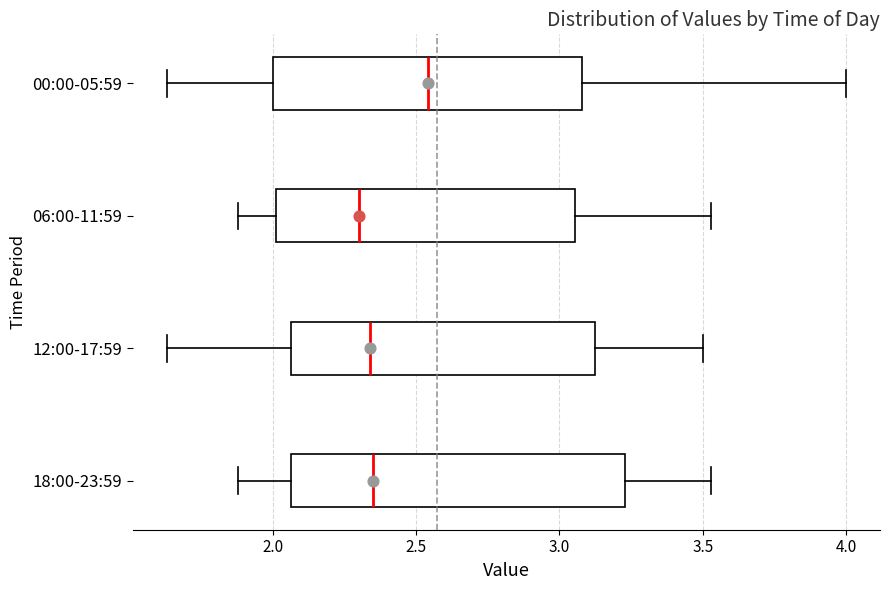

Reading bottom to top, transcribe this box plot: for each box, give where its median line is, the range the box spans, and where its two whiskers end, as read against the x-axis. The values are not printed on the chart, so give them approximately, as read against the axis.

18:00-23:59: median 2.35, box 2.05 to 3.25, whiskers 1.90 to 3.55
12:00-17:59: median 2.35, box 2.05 to 3.10, whiskers 1.65 to 3.50
06:00-11:59: median 2.30, box 2.00 to 3.05, whiskers 1.90 to 3.55
00:00-05:59: median 2.55, box 2.00 to 3.10, whiskers 1.65 to 4.00